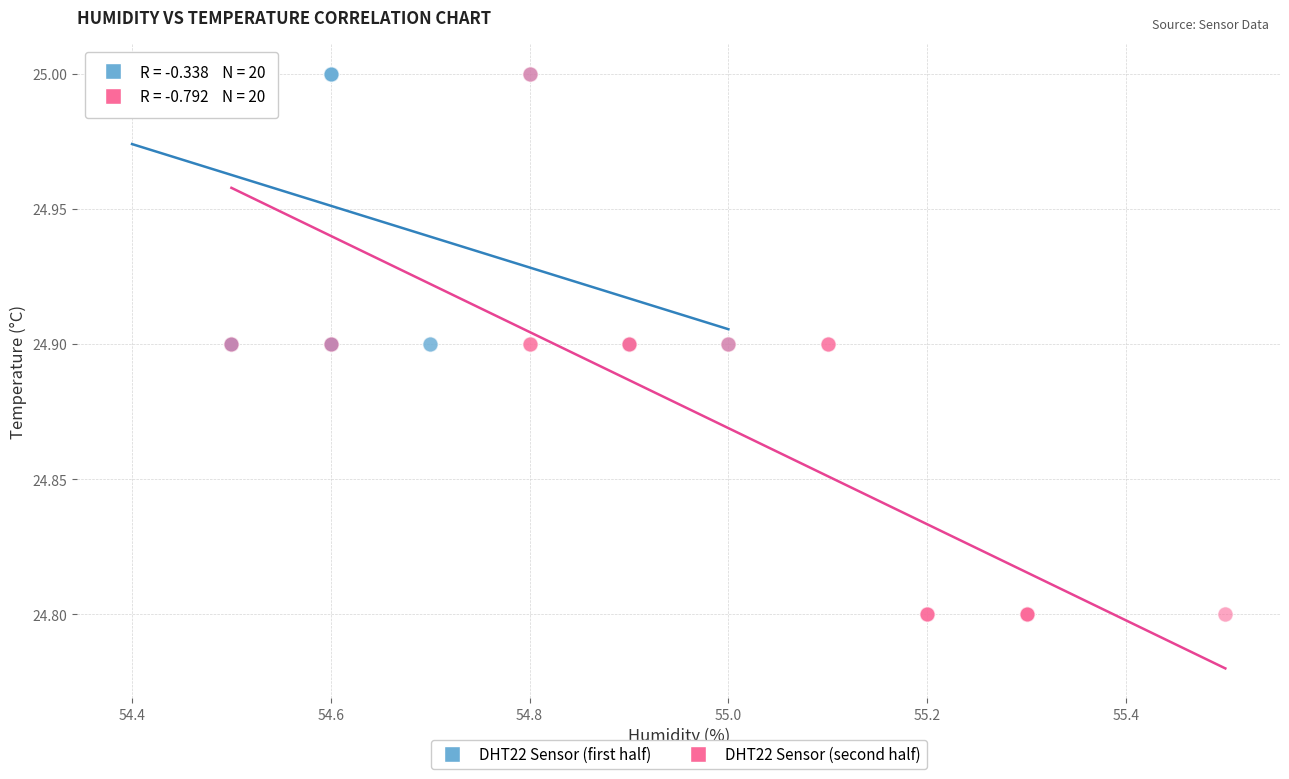

Which series has the widest spread of Y values?

DHT22 Sensor (second half)